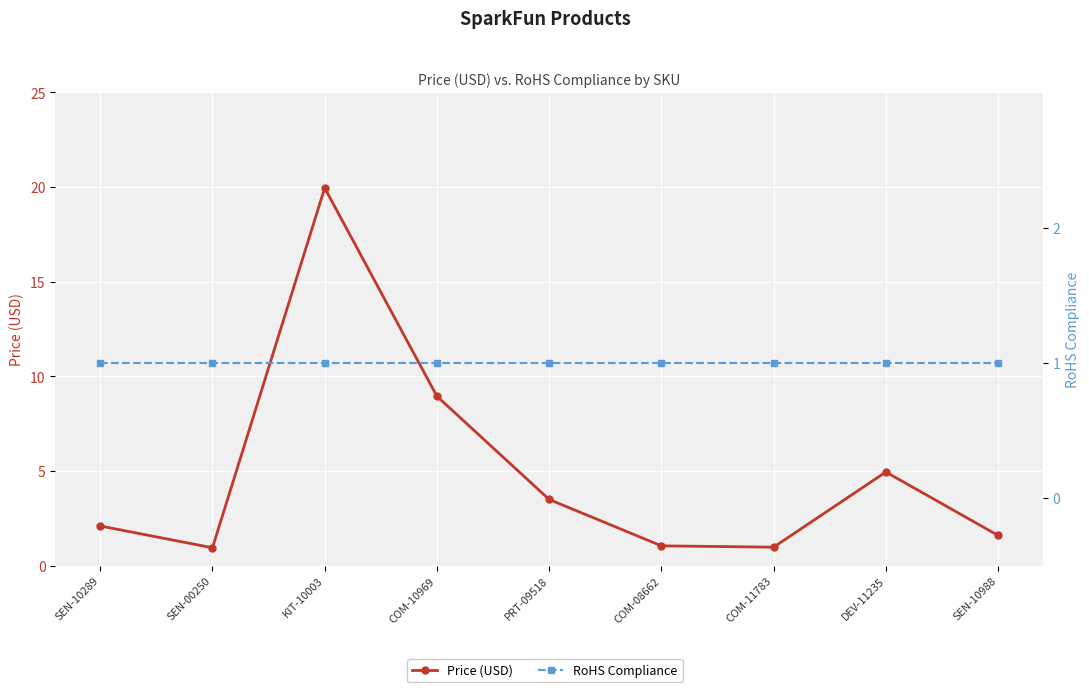

True or false: RoHS Compliance has a value of 1.7 at SEN-10289.

False